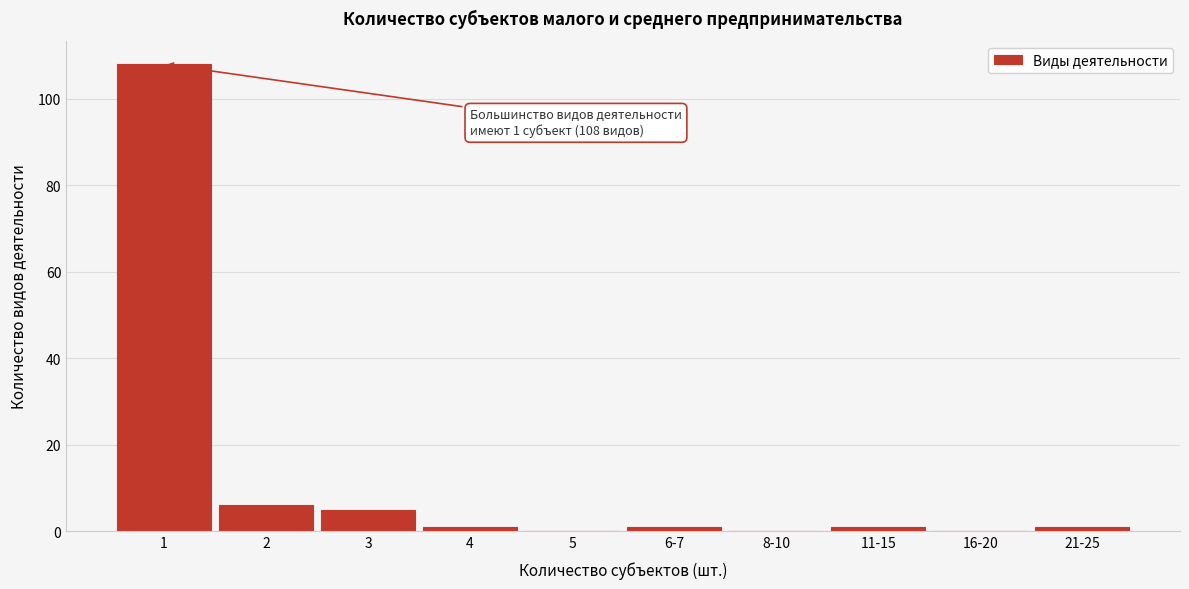

Reading left to right, list all the values displayed in this chart.

1=108	2=6	3=5	4=1	5=0	6-7=1	8-10=0	11-15=1	16-20=0	21-25=1